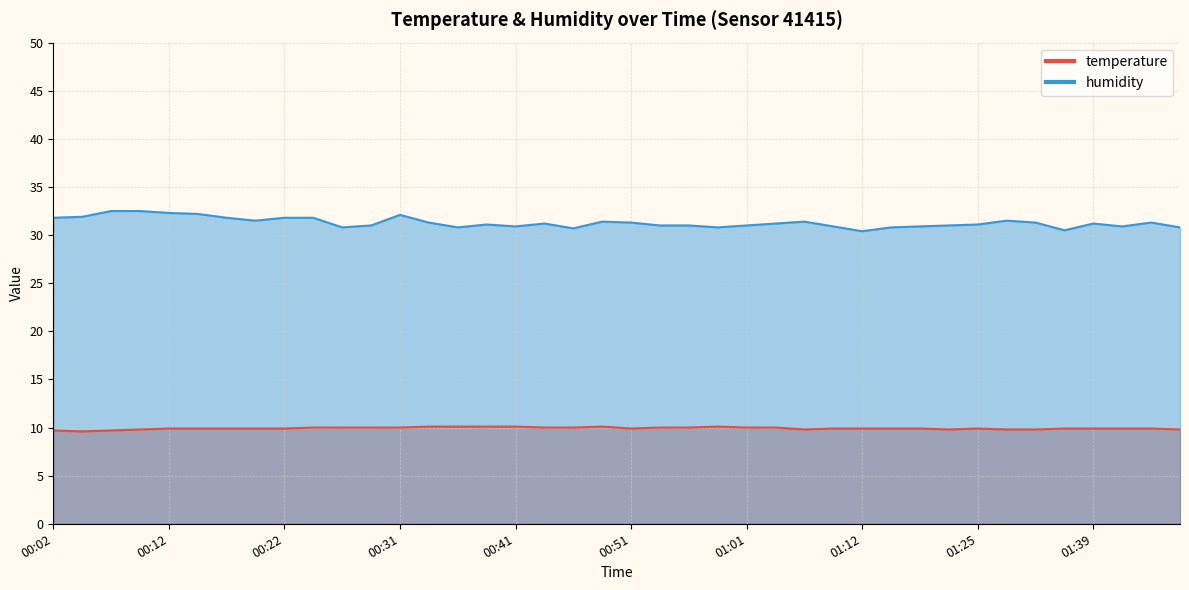

What is the sum of the humidity values at 01:46 and 01:01?

61.8